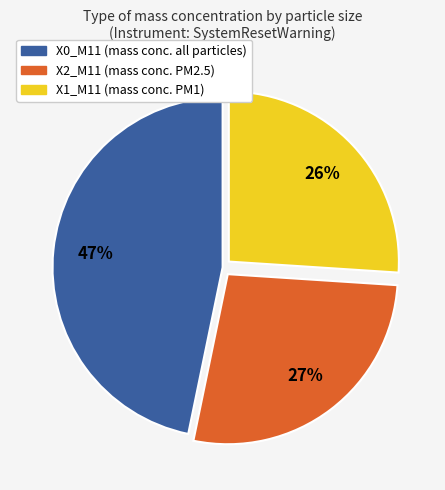

Is there any slice that represents more than half of the pie?

No